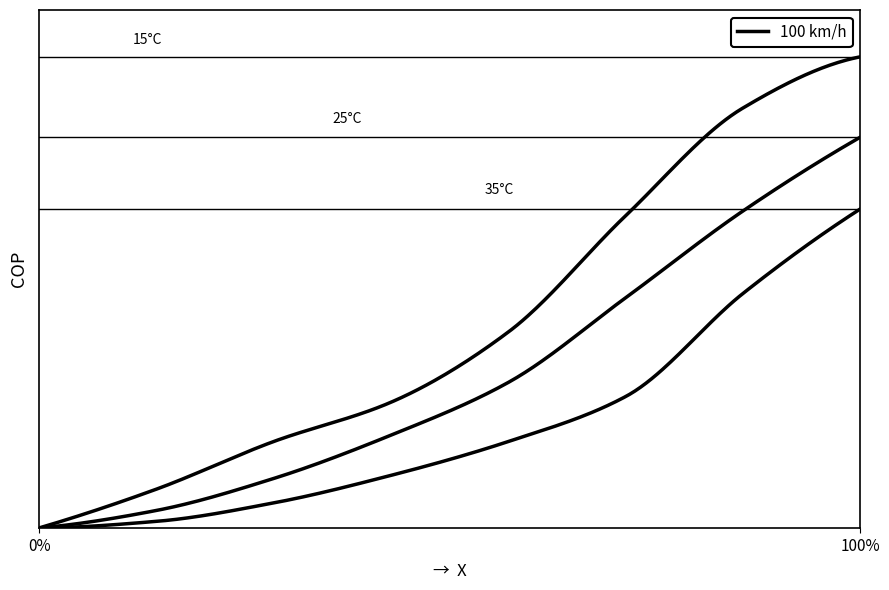

Is this an area chart (filled region under the line)?

No